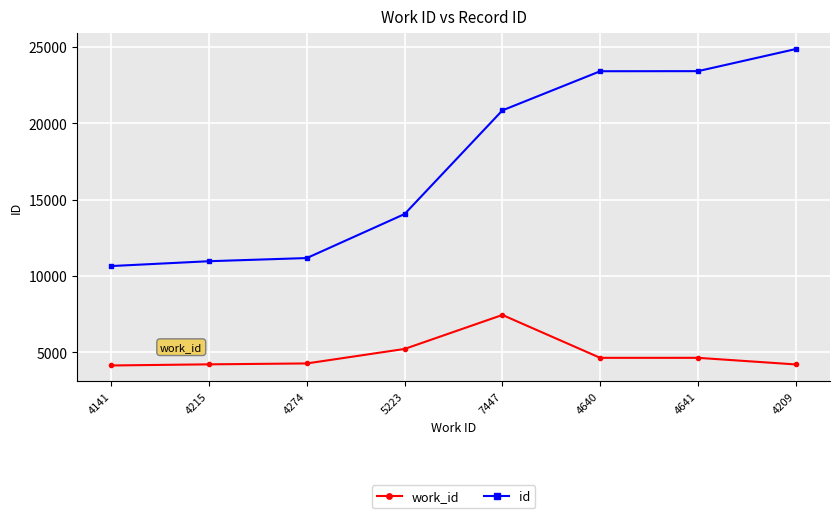

Between 4141 and 4274, which series saw the biggest shift?

id